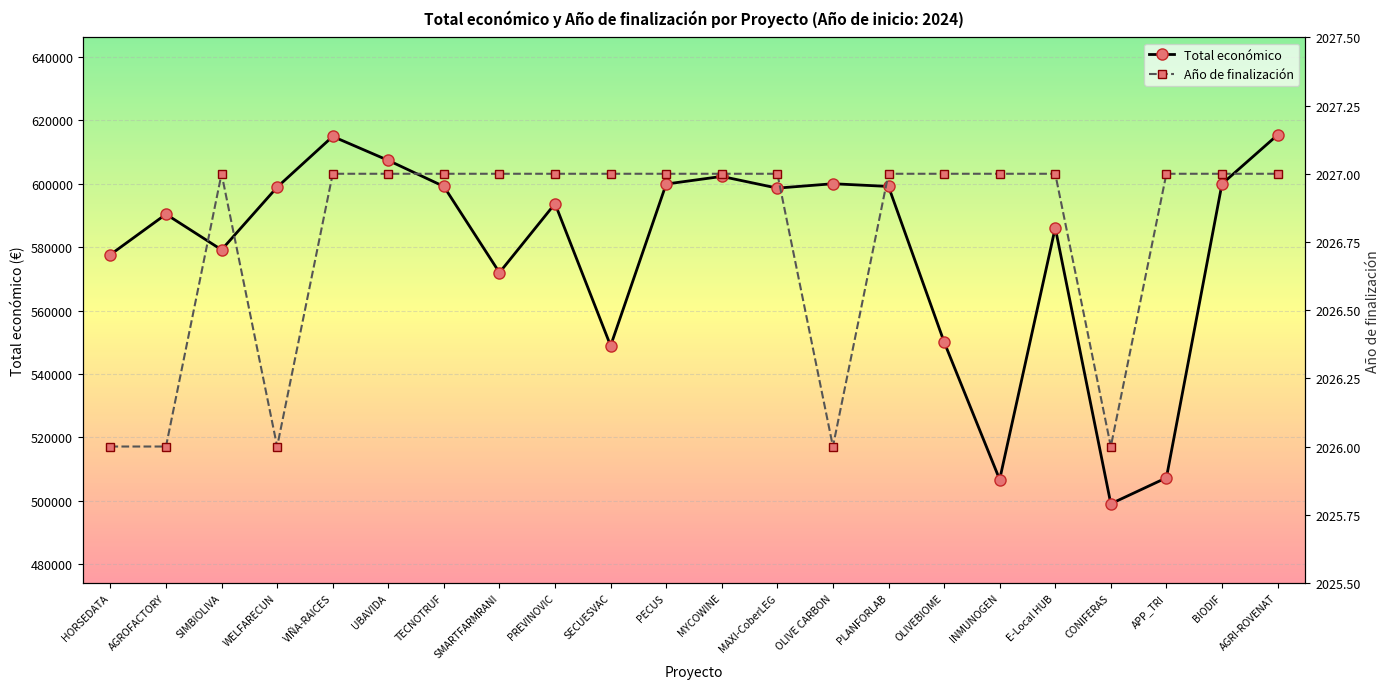

In Total económico, how many points are lower than both neighbors (excluding endpoints)?

6